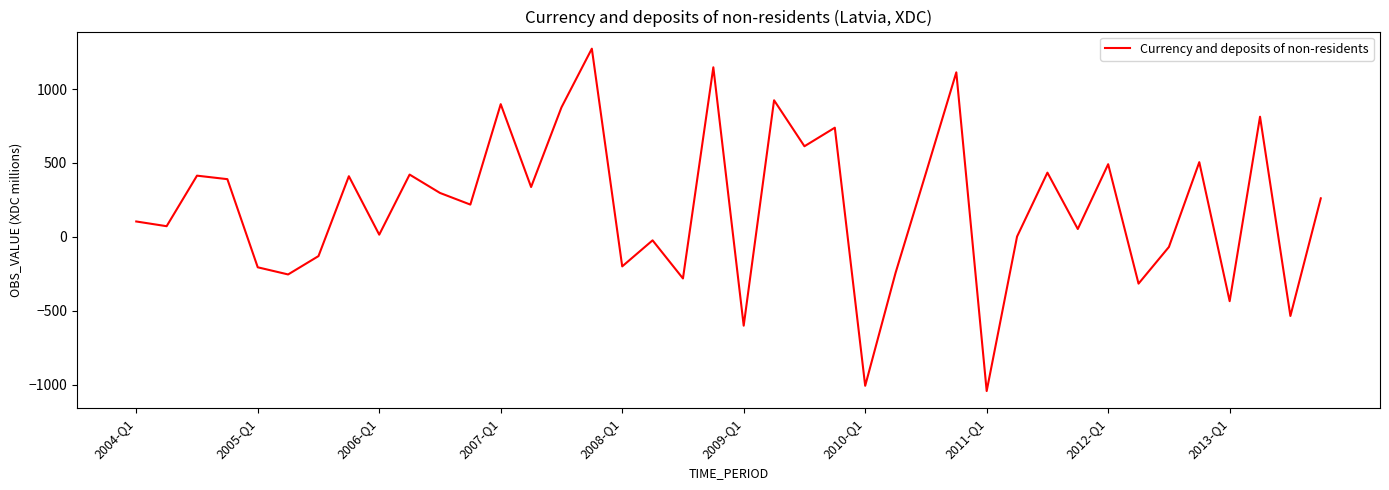

What is the difference between the maximum and minimum values?

2317.0